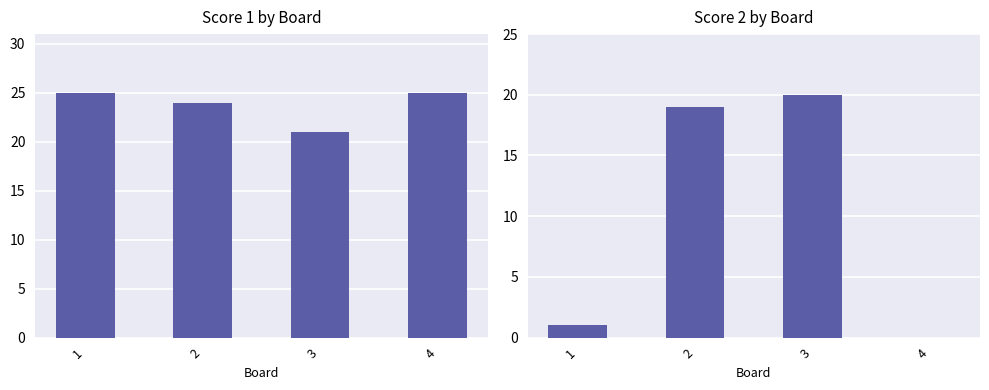

What is the lowest value of the Score 1 by Board series?

21